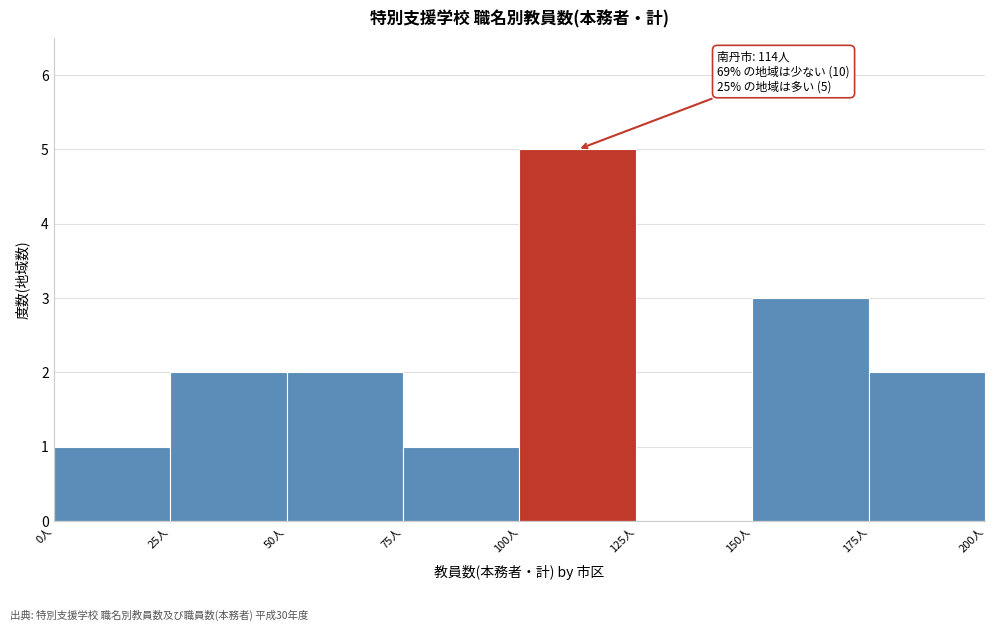

Over which range of the x-axis is the bar tallest?

100 to 125